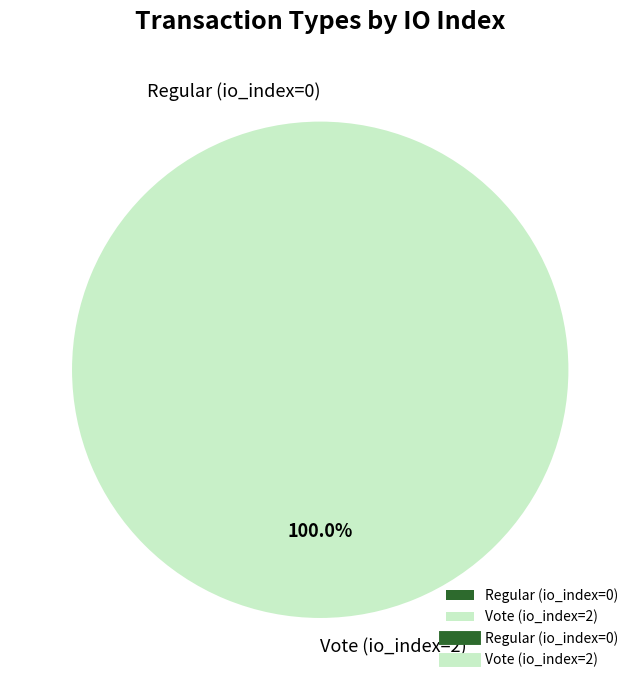

What is the largest slice in the pie chart?

Vote (io_index=2)